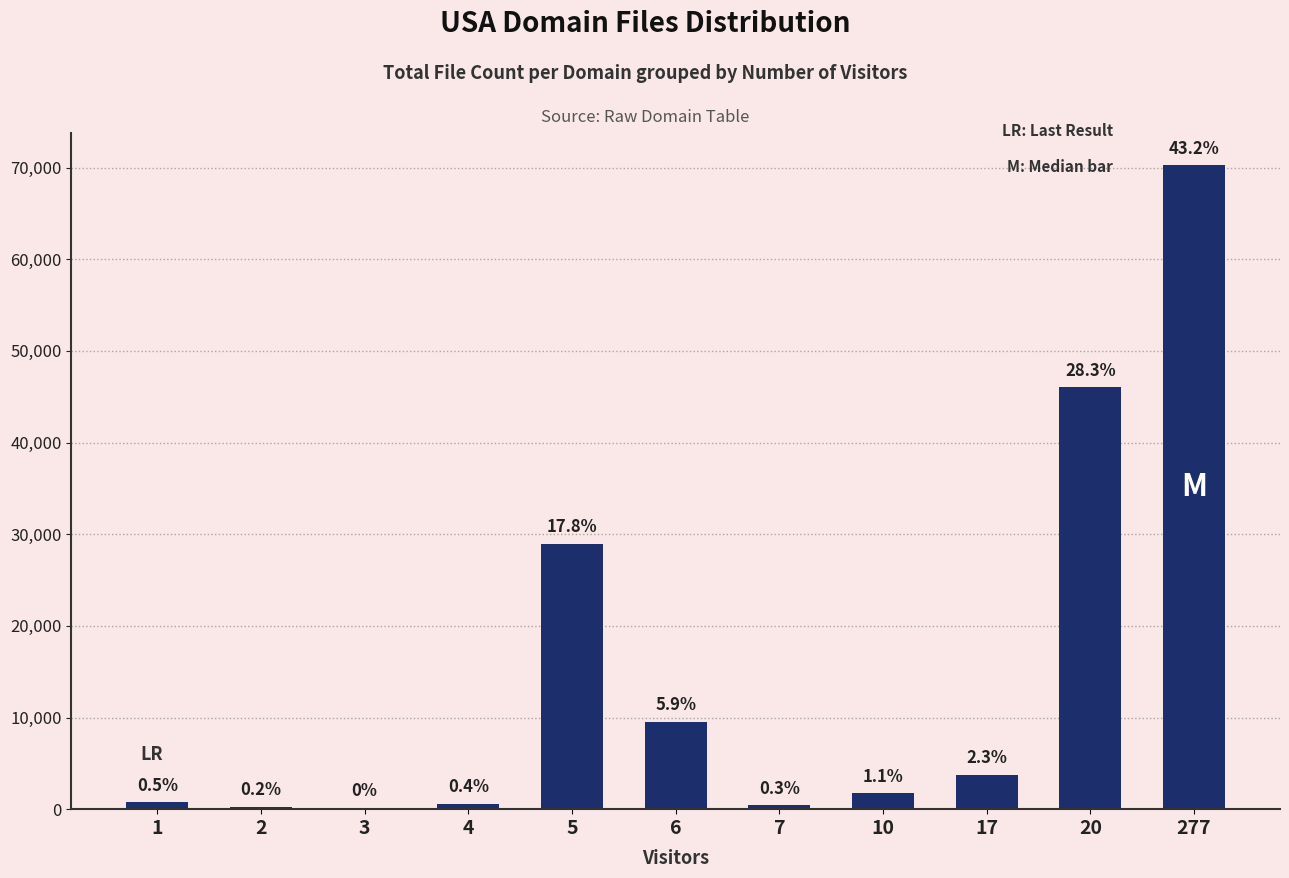

Where is the data nearest to the value 35203?

5